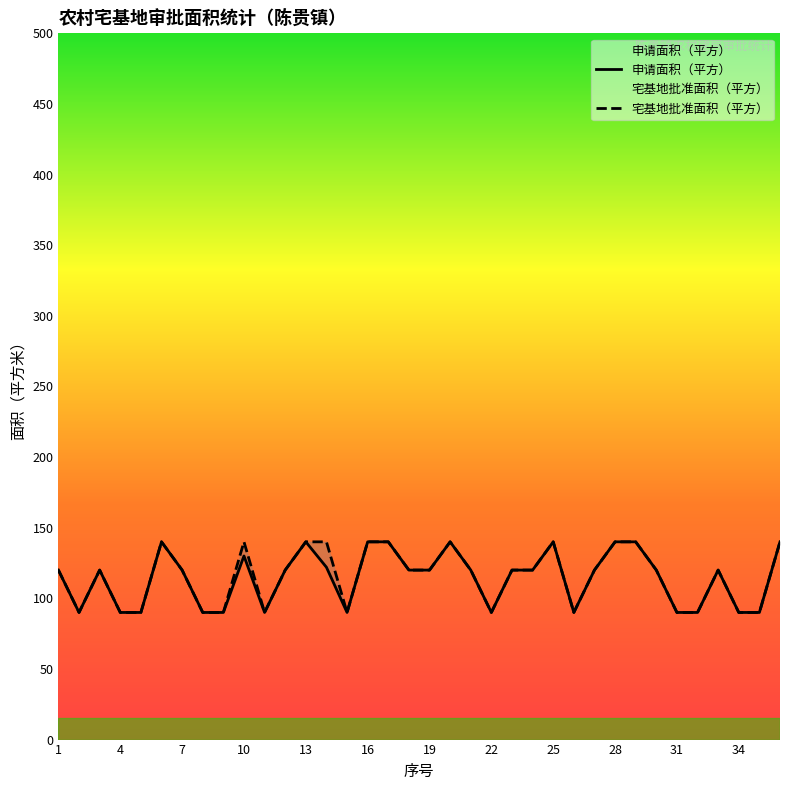

Which category has the highest value in the 申请面积（平方） series?

6